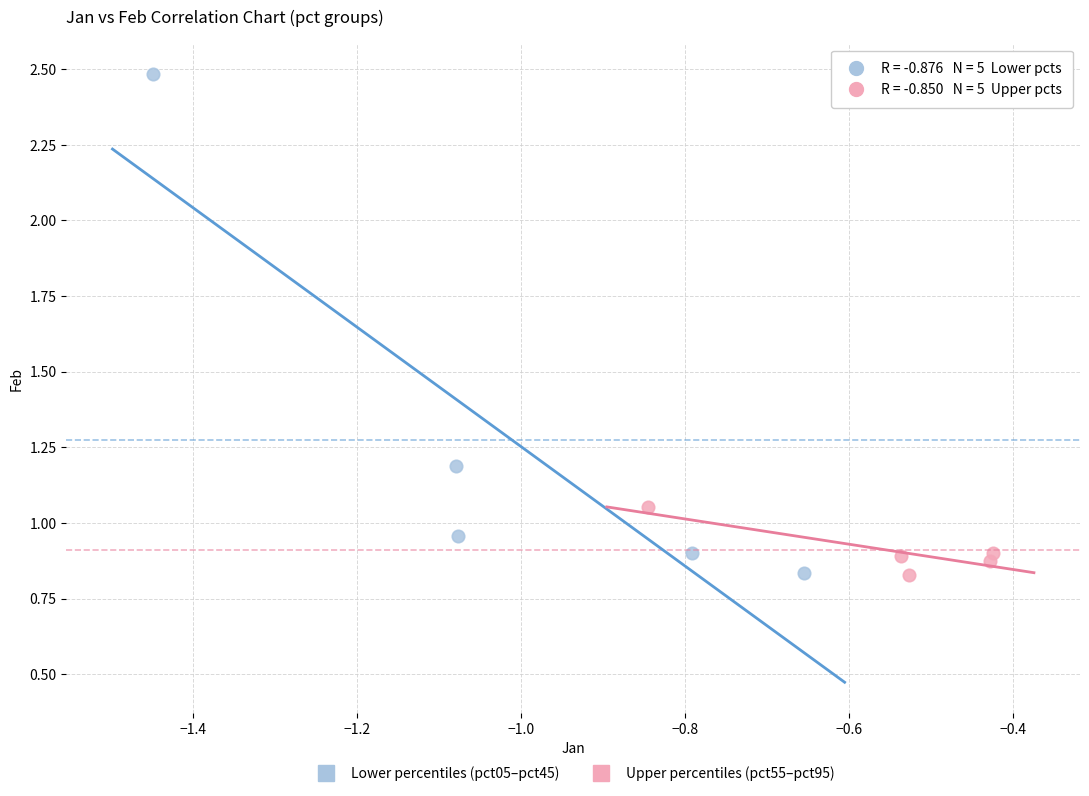

Which series reaches the maximum Y coordinate?

Lower percentiles (pct05–pct45)